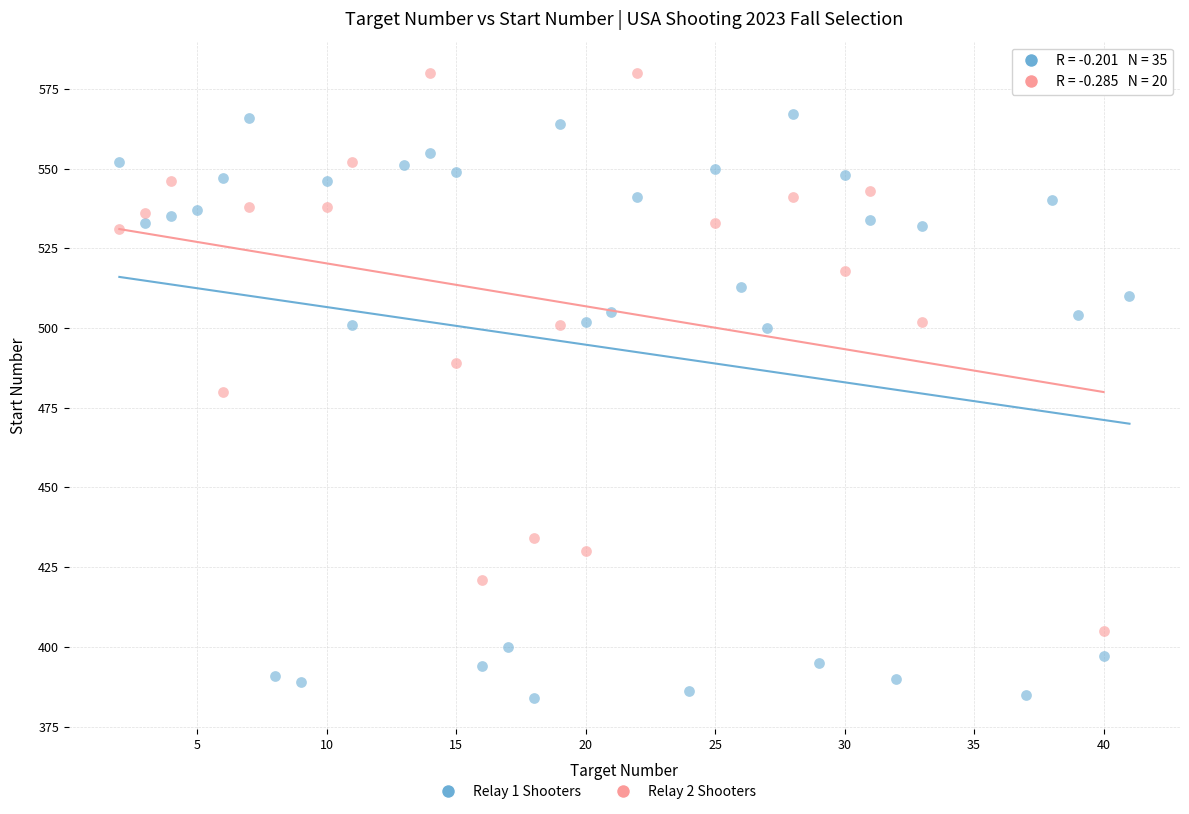

Which series contains the highest Y value?

Relay 2 Shooters